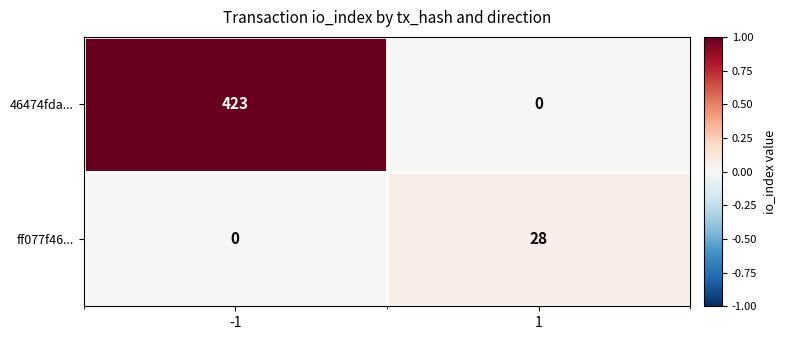

At 1, list the series in order from smallest to largest.

46474fda..., ff077f46...